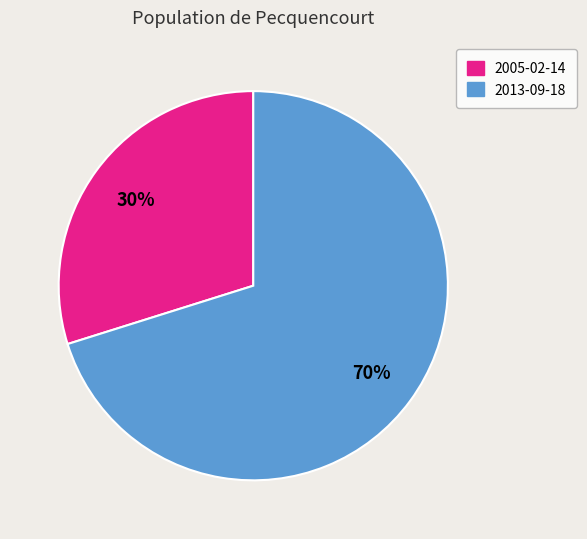

Rank the categories by value from lowest to highest.

2005-02-14, 2013-09-18